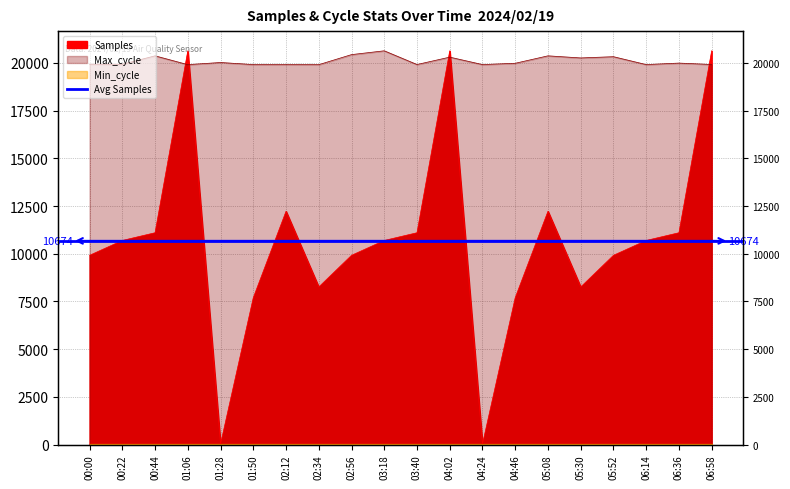

Does the chart have visible grid lines?

Yes